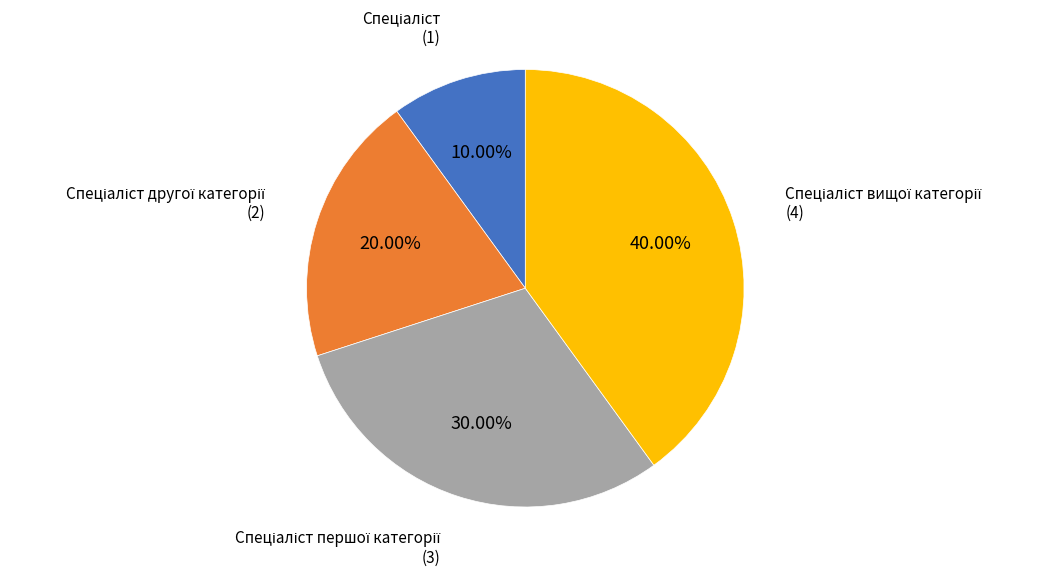

How many slices are in this pie chart?

4